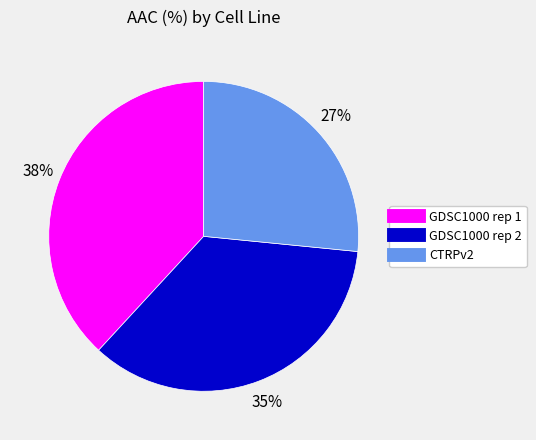

Is the sum of GDSC1000 rep 1 and GDSC1000 rep 2 greater than half?

Yes